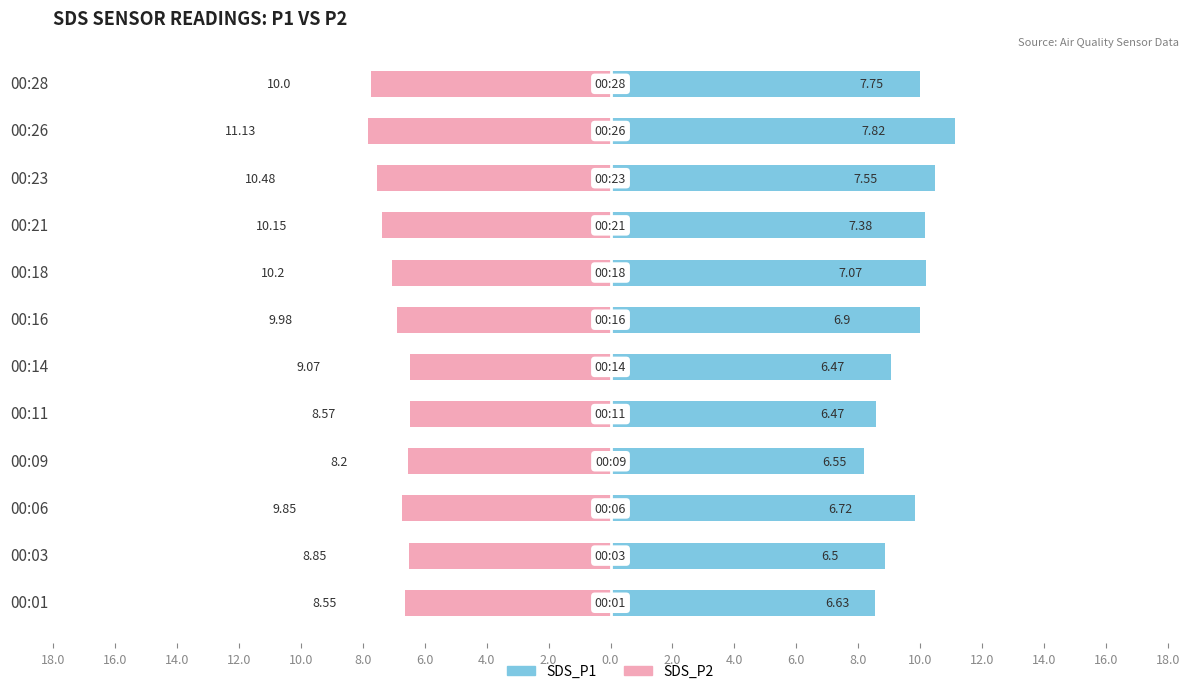

What are all the series names shown in the legend?

SDS_P1, SDS_P2